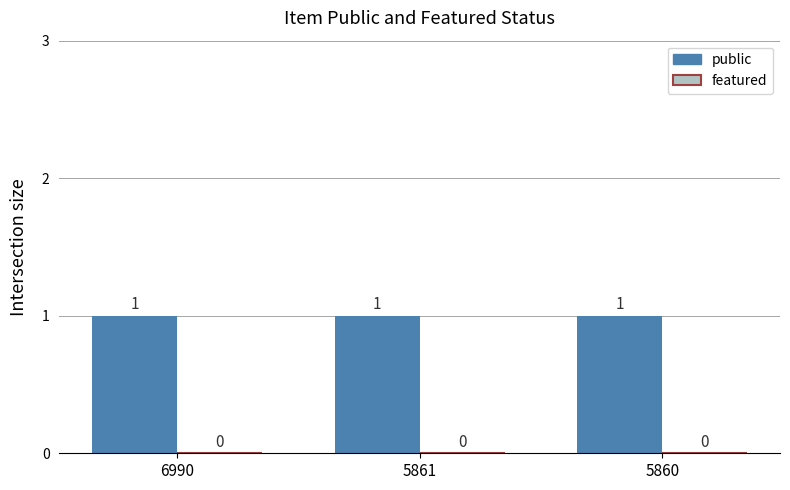

The value of public at 6990 is 1. True or false?

False